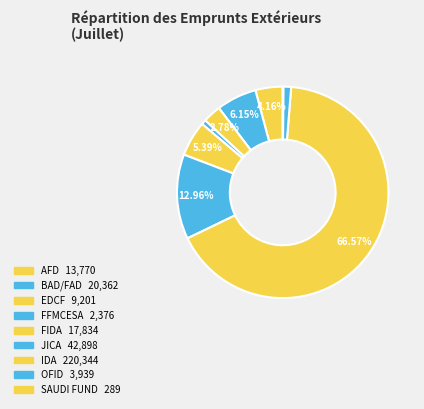

How many slices are in this pie chart?

9